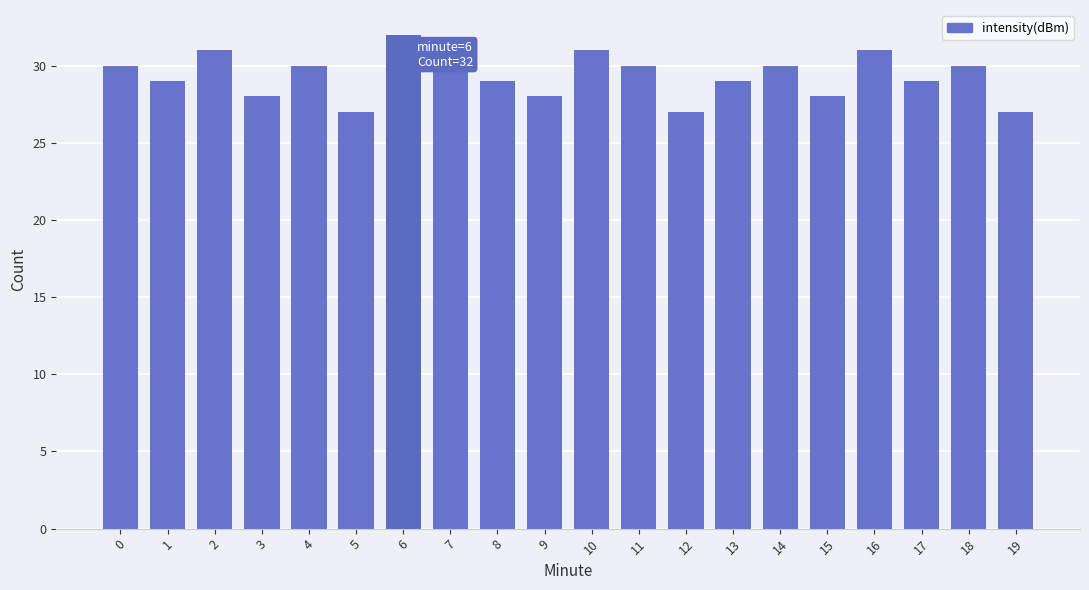

What is the value of the 12th bar from the left?

30